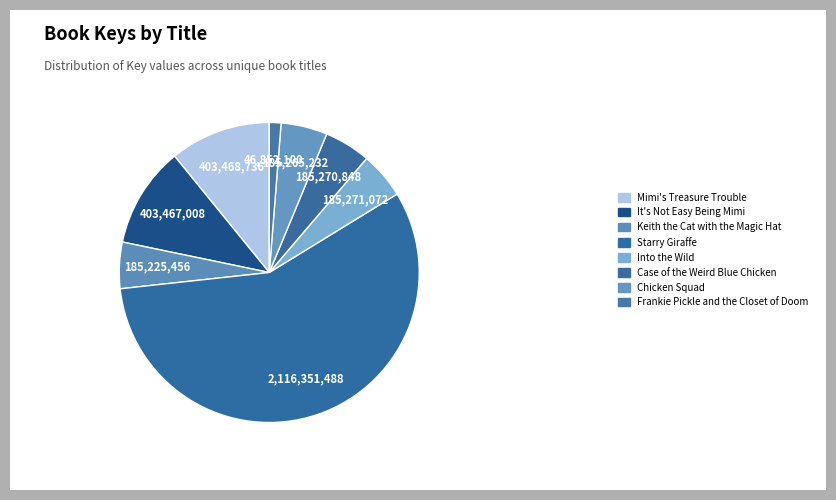

Does any single category account for the majority?

Yes